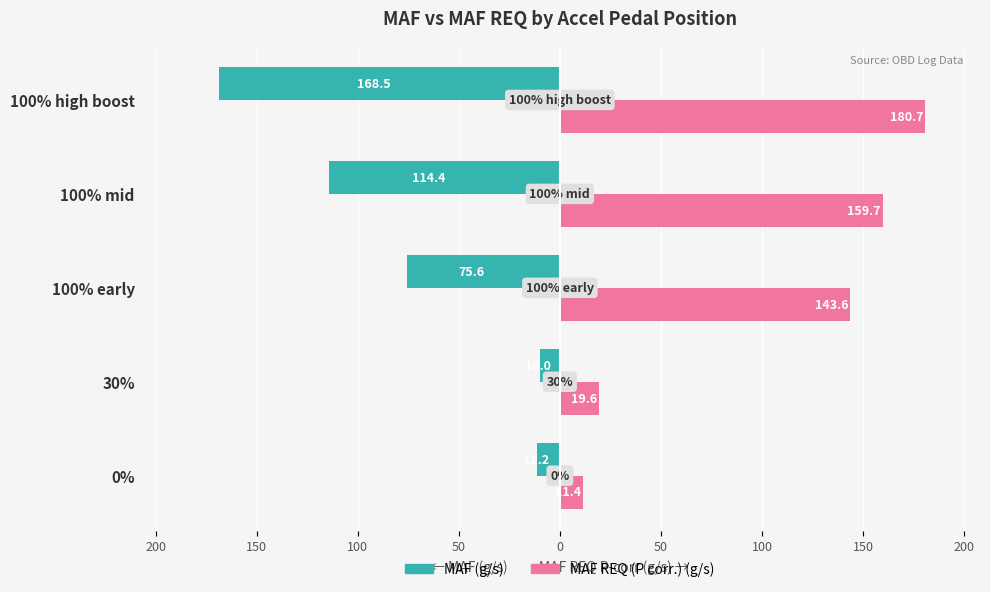

What are all the series names shown in the legend?

MAF (g/s), MAF REQ (P corr.) (g/s)